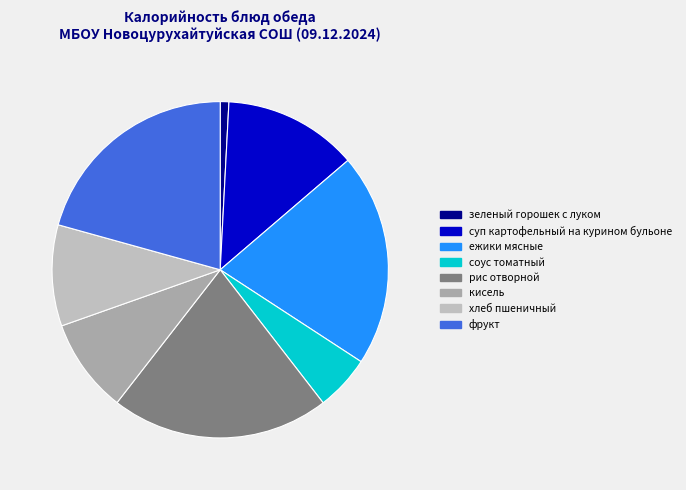

Combined, what portion of the pie is фрукт and ежики мясные?

41.2%